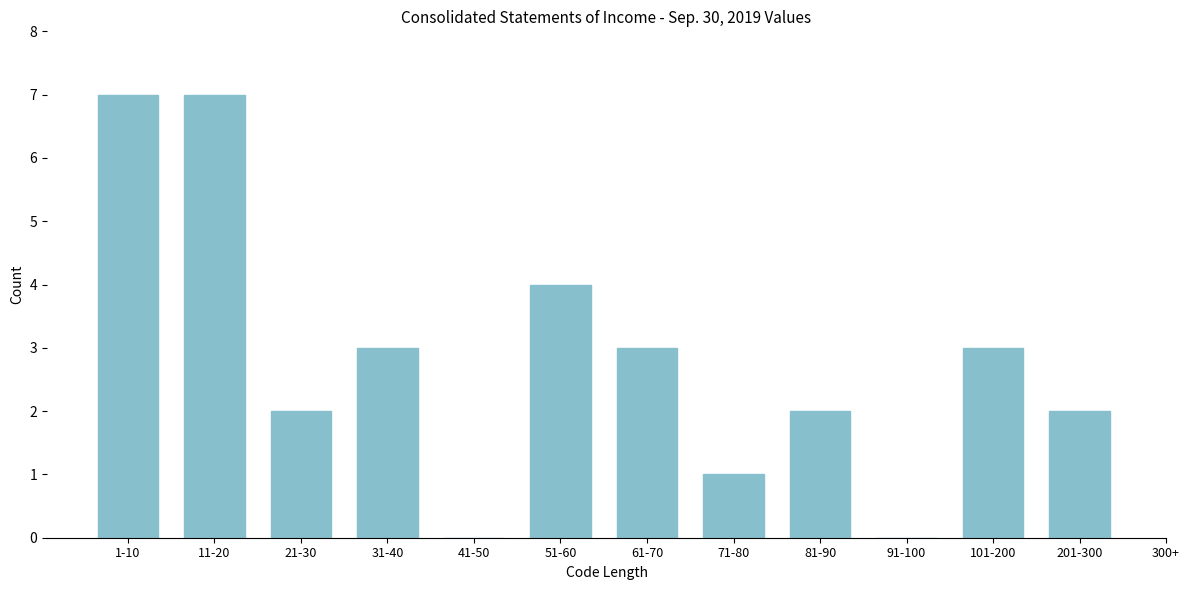

Reading left to right, transcribe all the data shown in this chart.

1-10=7	11-20=7	21-30=2	31-40=3	41-50=0	51-60=4	61-70=3	71-80=1	81-90=2	91-100=0	101-200=3	201-300=2